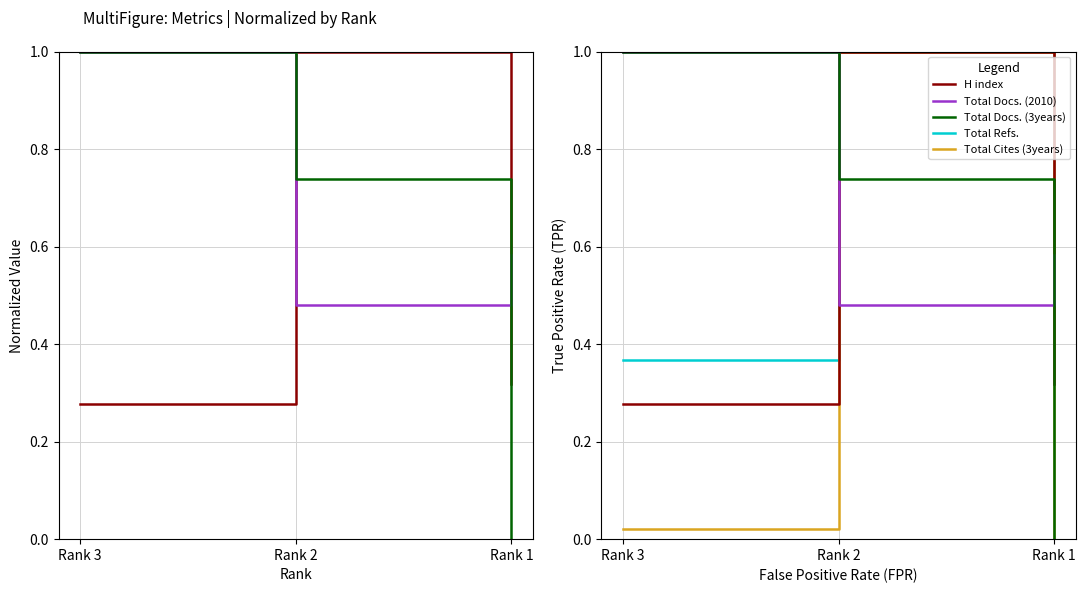

What is the value of the Total Docs. (3years) point at the 2nd from the left?

0.7